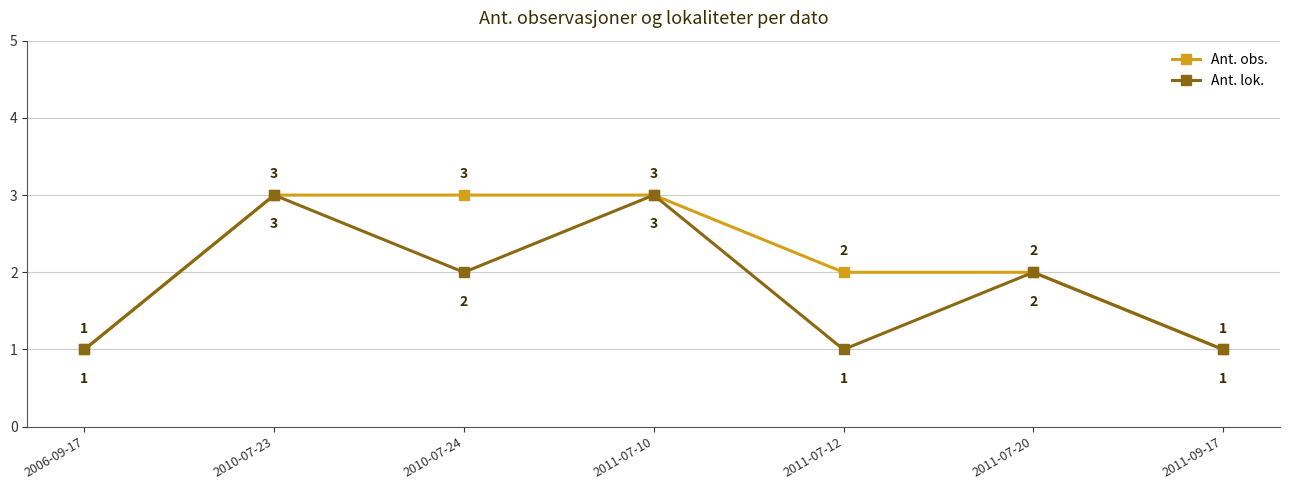

Is it true that Ant. obs. equals 3 at 2011-07-20?

False